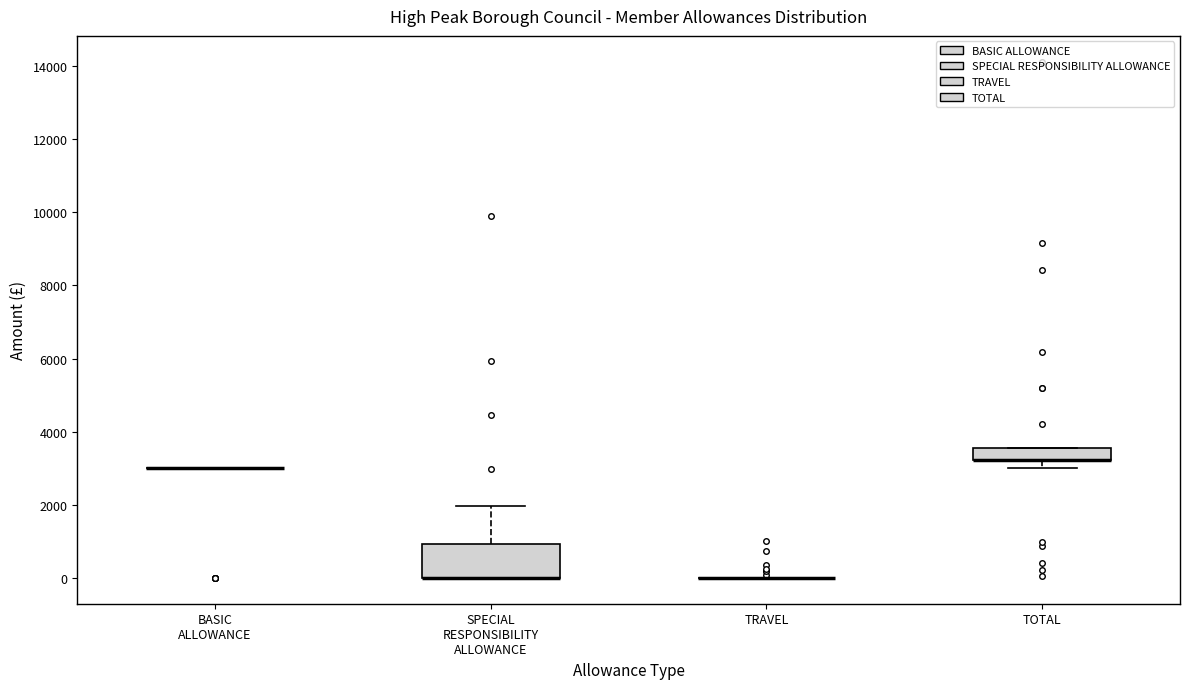

Reading left to right, transcribe this box plot: for each box, give where its median line is, the range the box spans, and where its two whiskers end, as read against the y-axis. The values are not printed on the chart, so give them approximately, as read against the axis.

BASIC ALLOWANCE: box collapsed to a line at 3000, whiskers 3000 to 3000
SPECIAL RESPONSIBILITY ALLOWANCE: median 0 (drawn on the box's lower edge), box 0 to 1000, whiskers 0 to 2000
TRAVEL: box collapsed to a line at 0, whiskers 0 to 0
TOTAL: median 3200 (drawn on the box's lower edge), box 3200 to 3600, whiskers 3000 to 3600